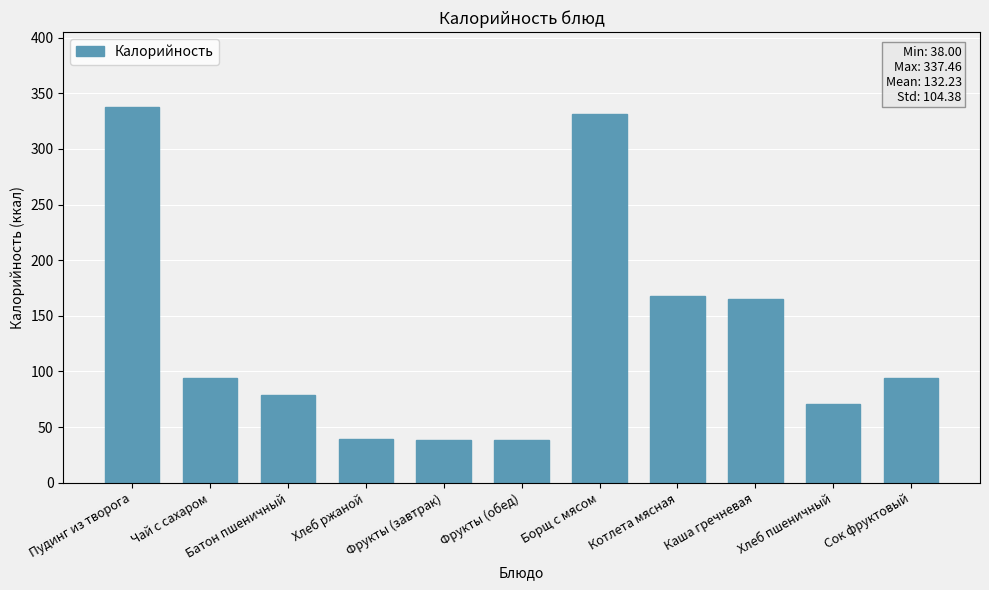

How many bars are there in total?

11